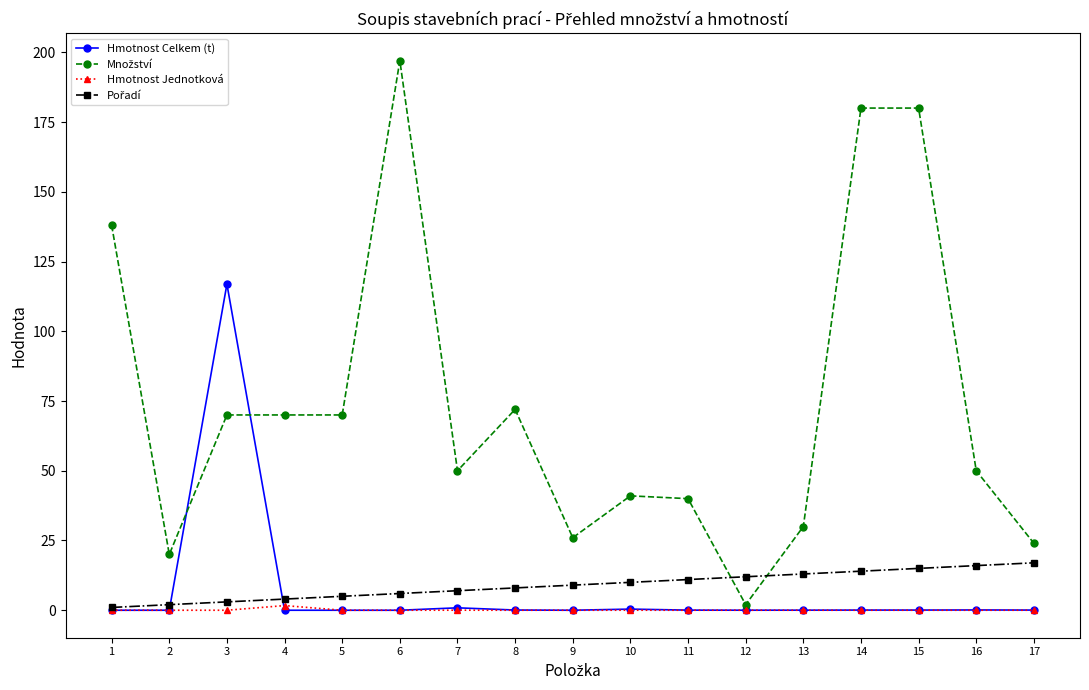

At how many categories does at least one series exceed 65?

8